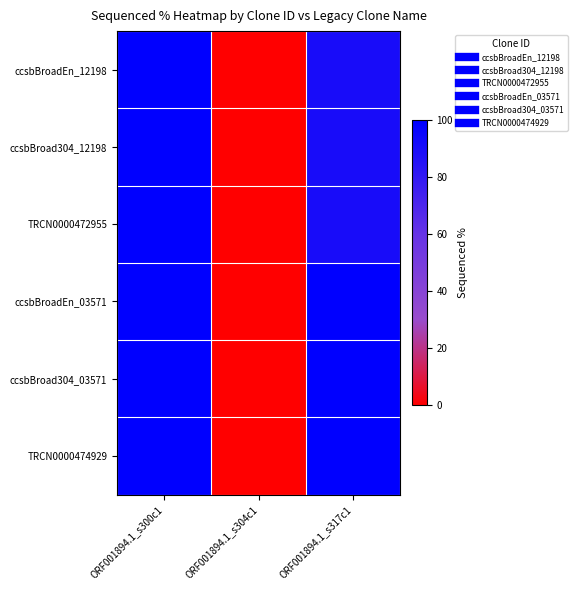

Reading left to right, list all the values displayed in this chart.

ccsbBroadEn_12198: ORF001894.1_s300c1=100.0	ORF001894.1_s304c1=0.0	ORF001894.1_s317c1=90.5
ccsbBroad304_12198: ORF001894.1_s300c1=100.0	ORF001894.1_s304c1=0.0	ORF001894.1_s317c1=90.5
TRCN0000472955: ORF001894.1_s300c1=100.0	ORF001894.1_s304c1=0.0	ORF001894.1_s317c1=90.5
ccsbBroadEn_03571: ORF001894.1_s300c1=100.0	ORF001894.1_s304c1=0.0	ORF001894.1_s317c1=100.0
ccsbBroad304_03571: ORF001894.1_s300c1=100.0	ORF001894.1_s304c1=0.0	ORF001894.1_s317c1=100.0
TRCN0000474929: ORF001894.1_s300c1=100.0	ORF001894.1_s304c1=0.0	ORF001894.1_s317c1=100.0